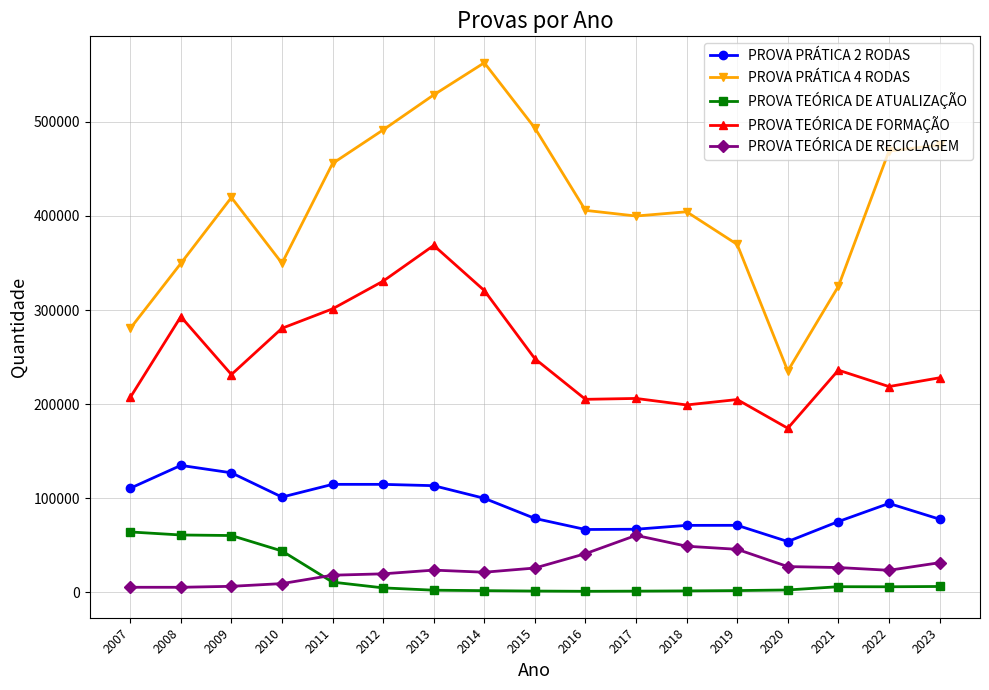

True or false: PROVA TEÓRICA DE FORMAÇÃO and PROVA TEÓRICA DE RECICLAGEM cross at least once.

False